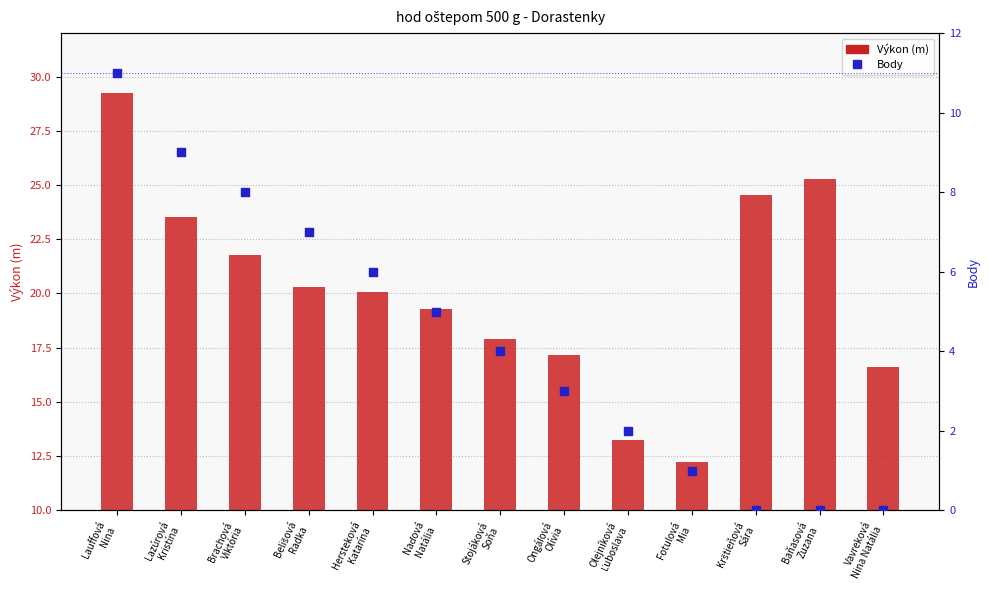

Is the value of Body at Fotulová
Mia greater than the value of Výkon (m) at Lauffová
Nina?

No